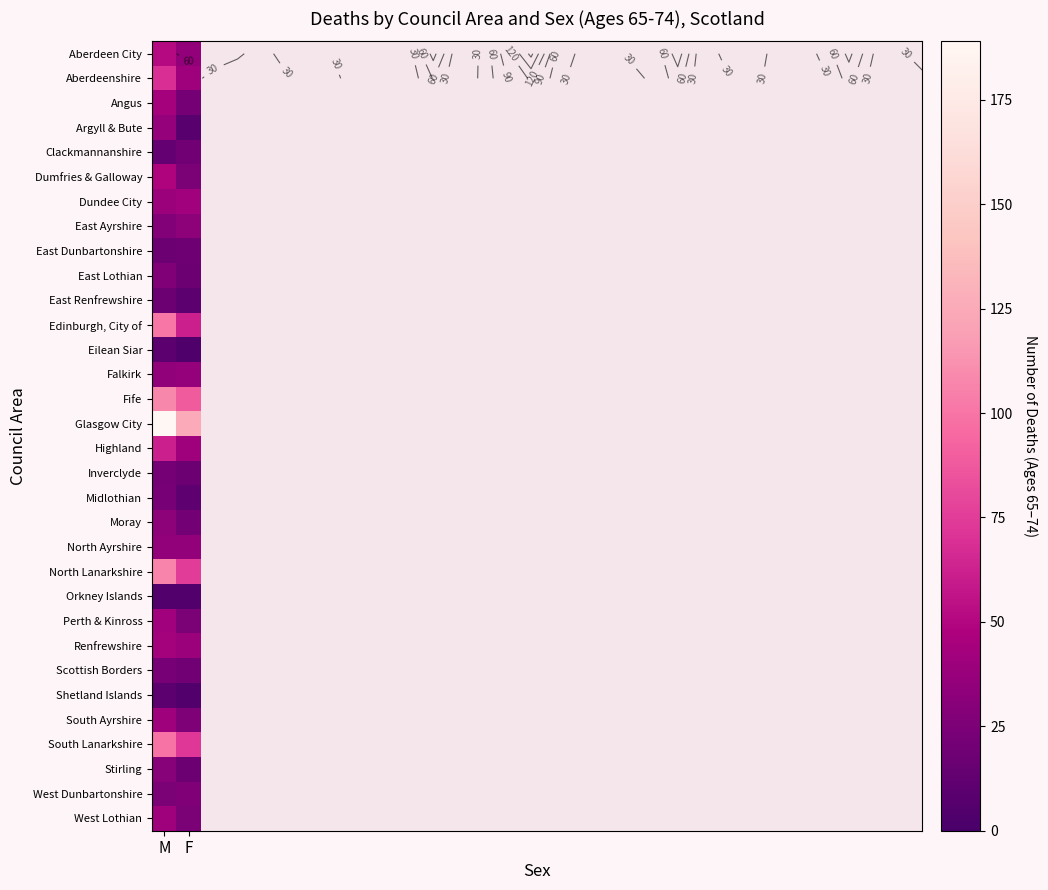

What is the total value across all series at F?

1047